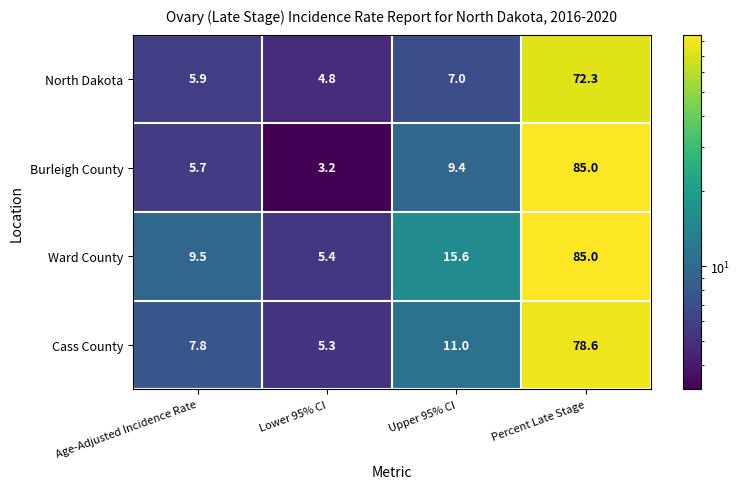

Rank the categories by North Dakota value from lowest to highest.

Lower 95% CI, Age-Adjusted Incidence Rate, Upper 95% CI, Percent Late Stage